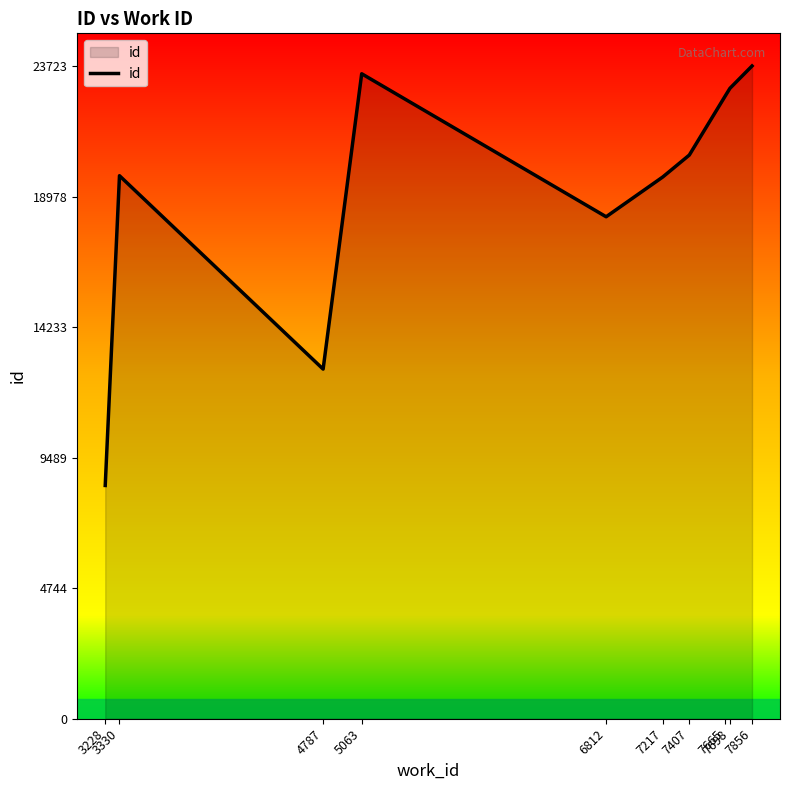

What is the smallest value displayed?

8477